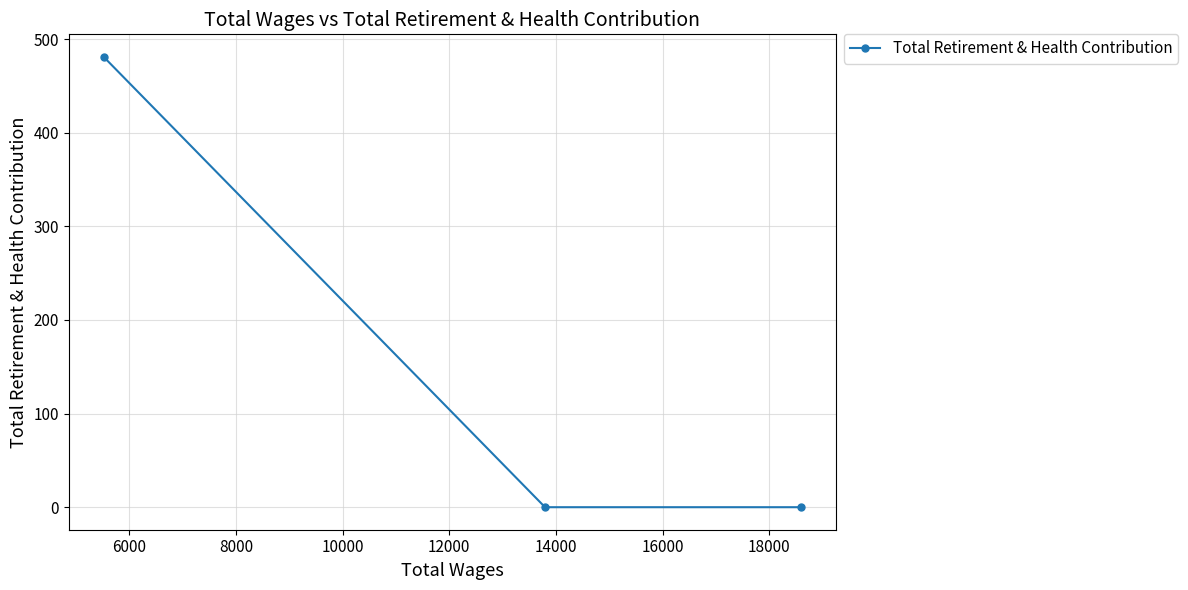

What is the sum of all values?

481